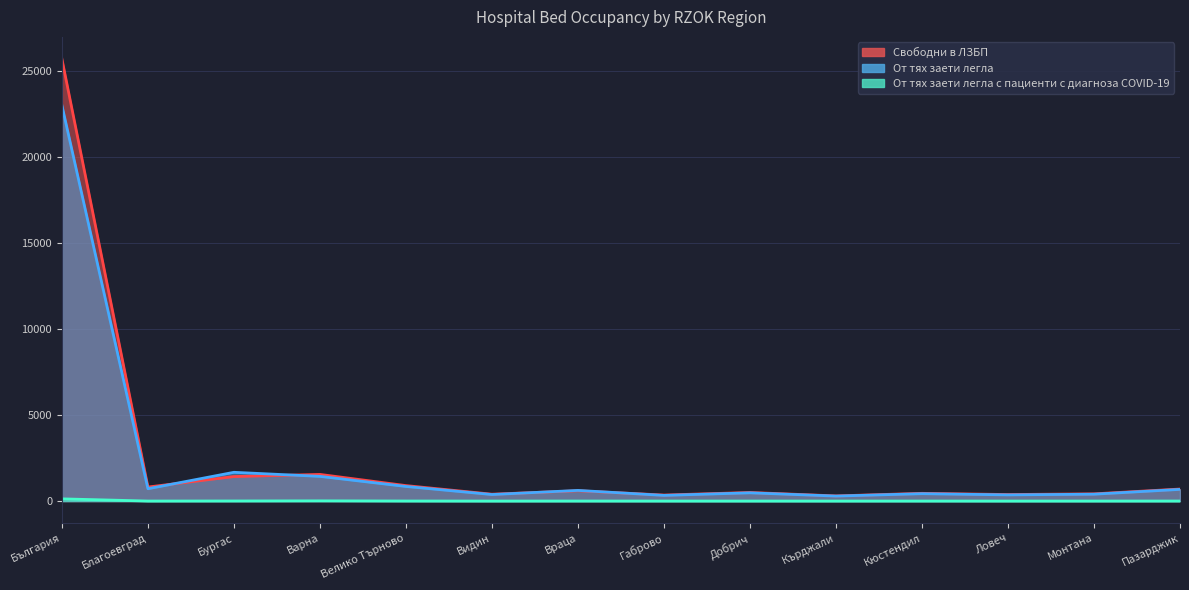

Which series ends up on top after the final intersection of От тях заети легла and Свободни в ЛЗБП?

Свободни в ЛЗБП